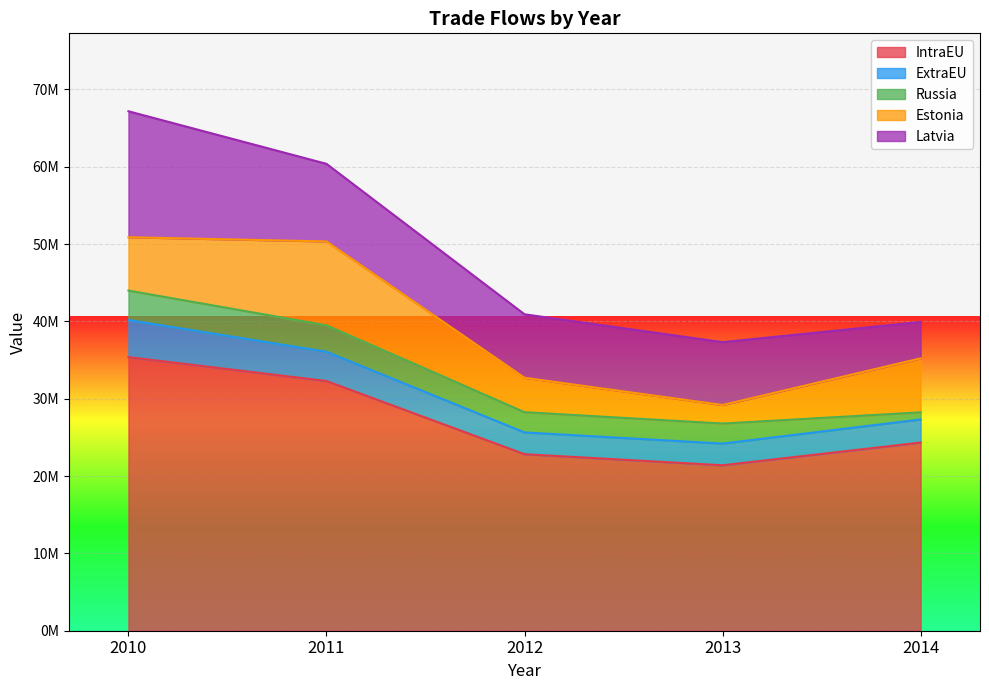

True or false: Russia has more than 1 interior local peaks.

False